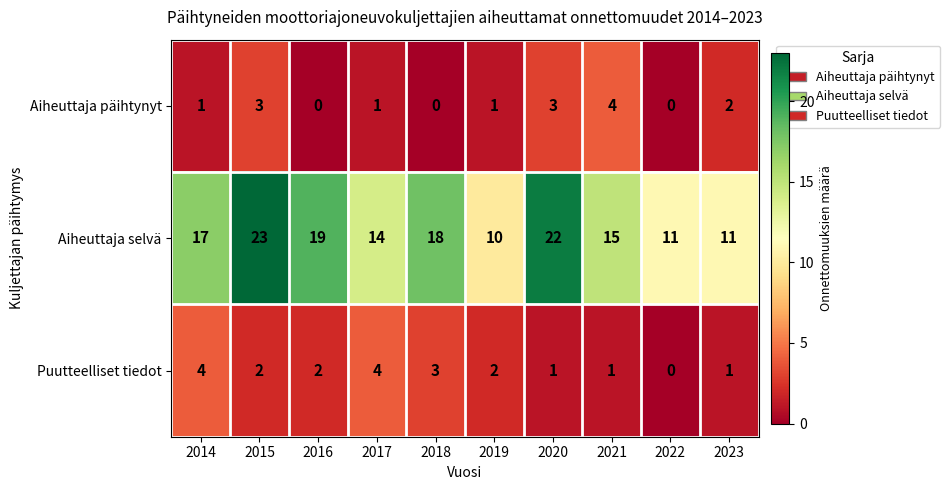

Count the Puutteelliset tiedot values in the range 1 to 3.

7